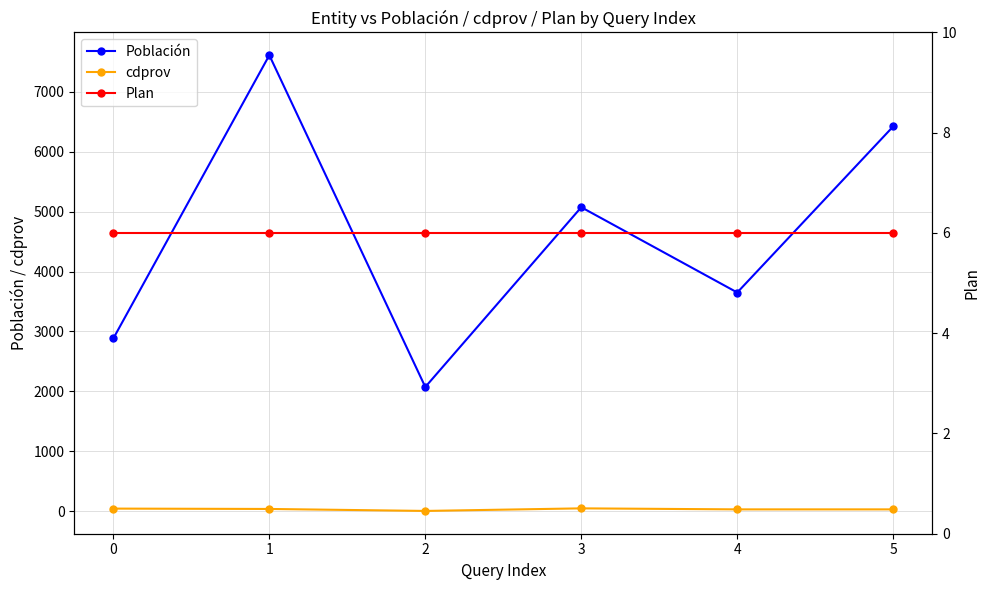

True or false: Plan and Población intersect in this chart.

False